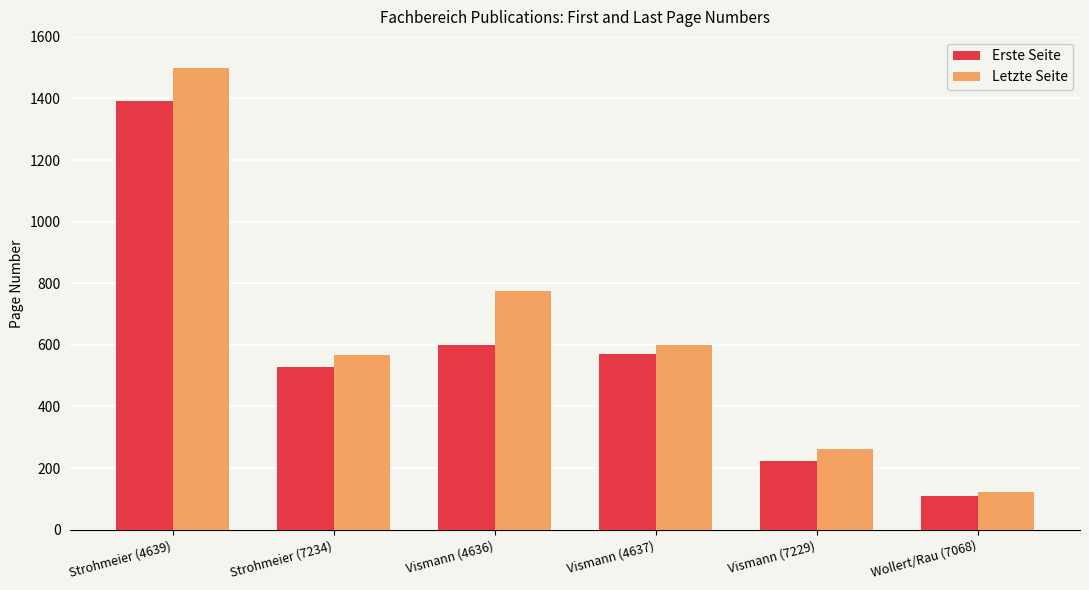

What is the spread (max minus min) of values at Strohmeier (7234)?

39